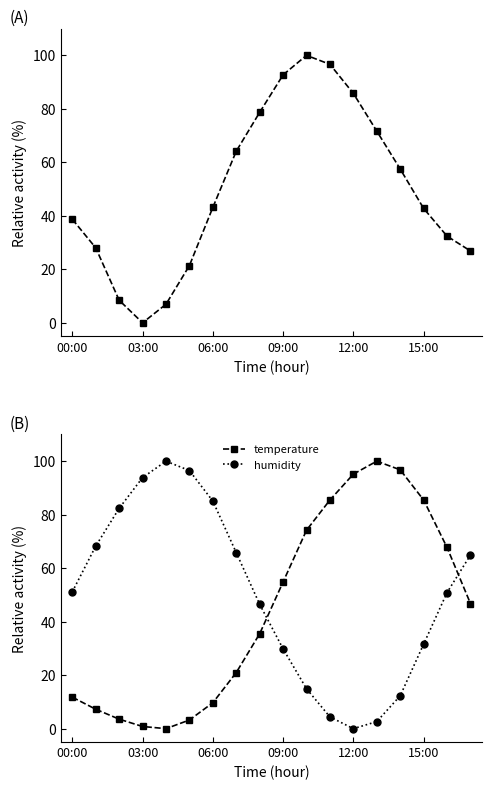

What is the label of the 14th point from the left?

13